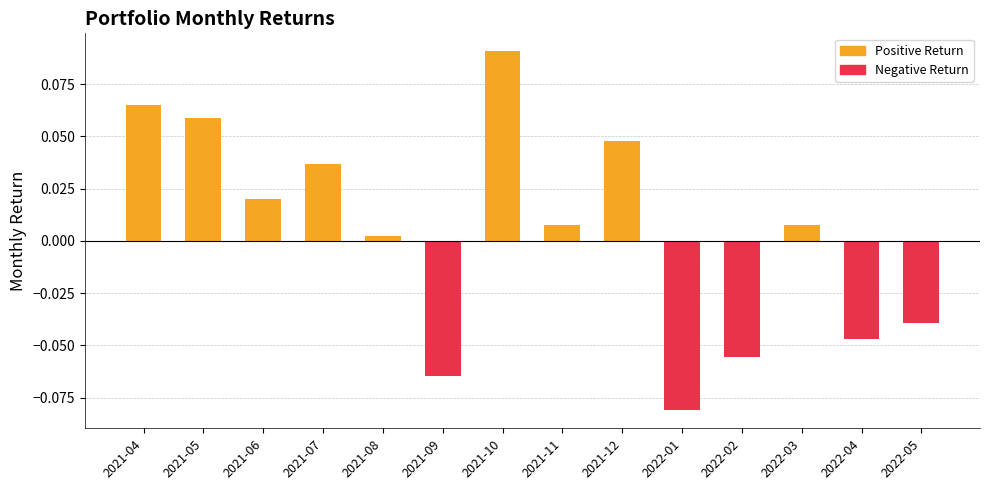

Which series changed the most between 2021-08 and 2021-09?

Negative Return